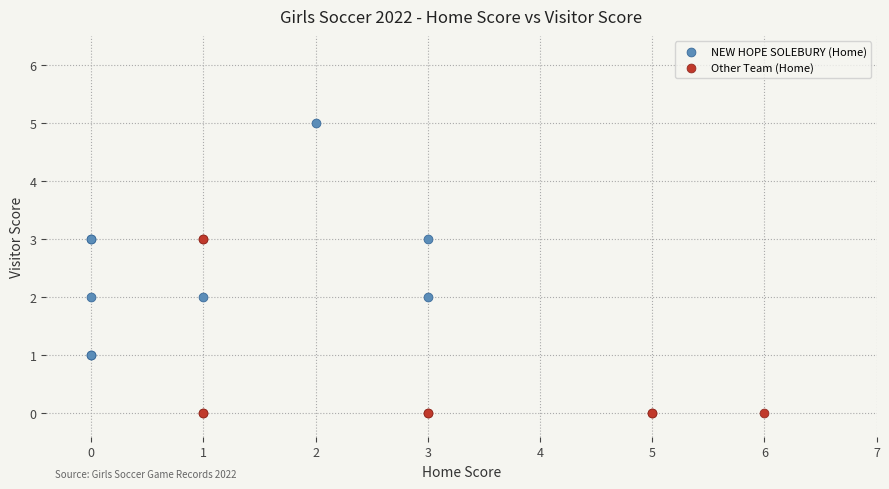

Which series reaches the minimum Y coordinate?

Other Team (Home)